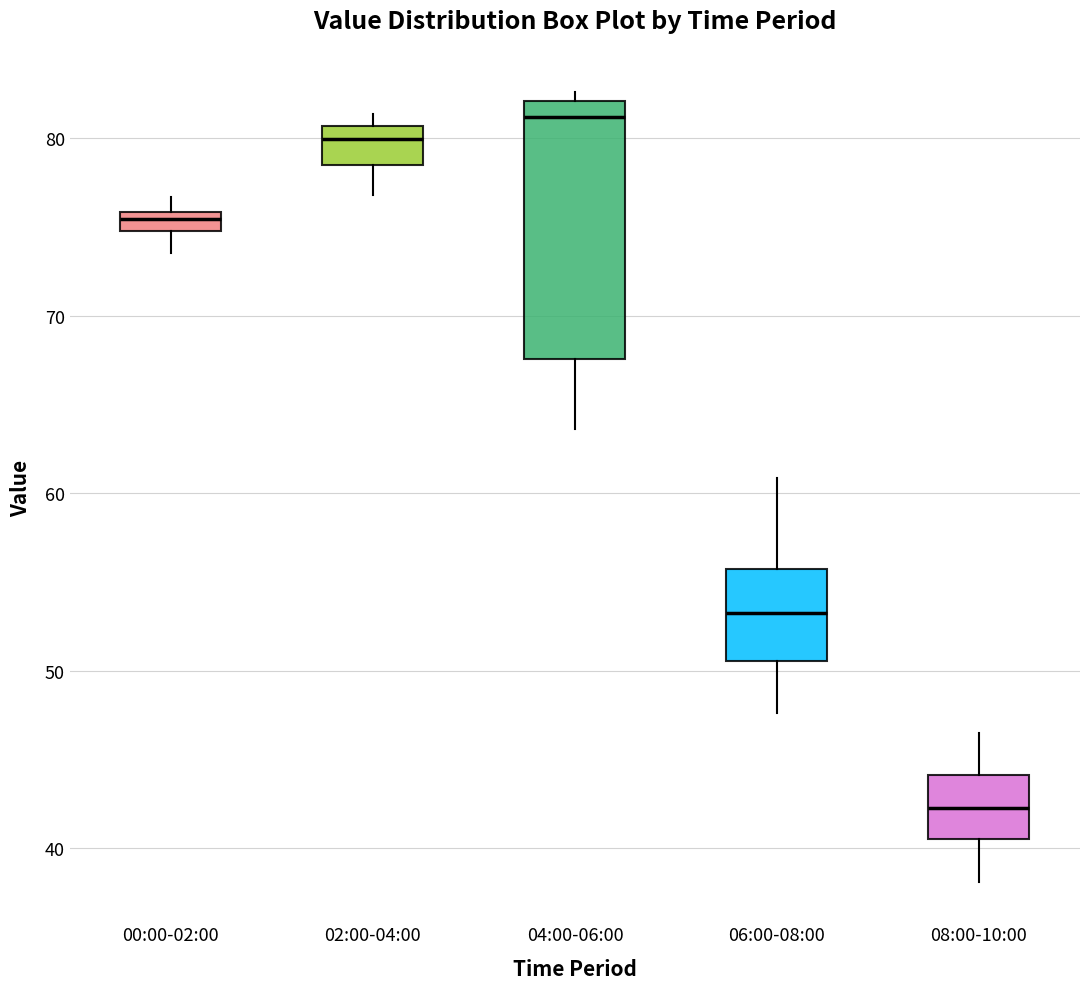

Where is the upper edge of the box for 08:00-10:00 on the y-axis? The values are not printed on the chart, so give them approximately, as read against the axis.

44